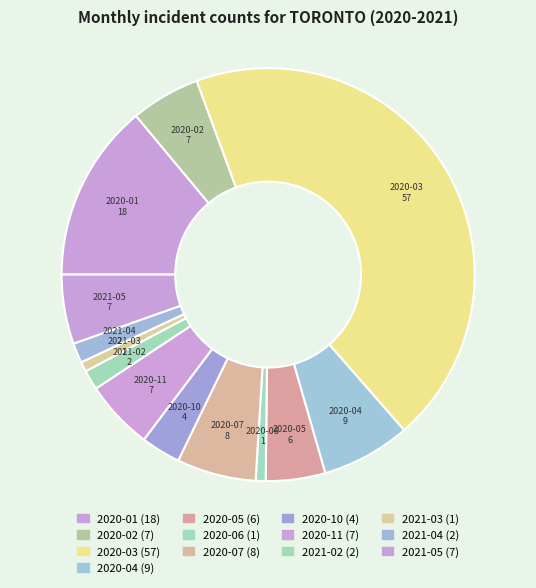

To the nearest percent, what is the combined percentage of 2020-03 and 2020-10?

47%